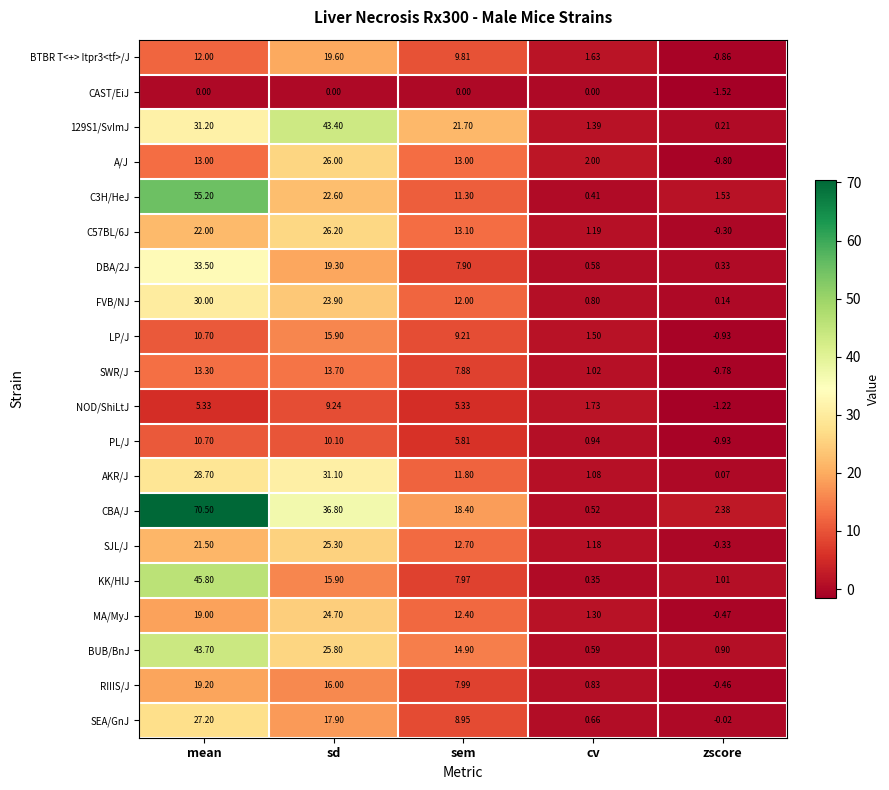

At which category is the sum across all series the highest?

mean